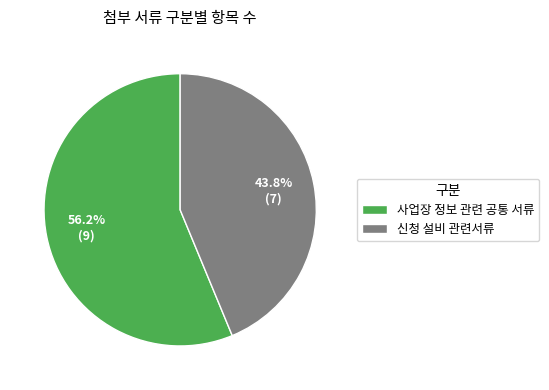

The 신청 설비 관련서류 slice represents 57% of the pie. True or false?

False